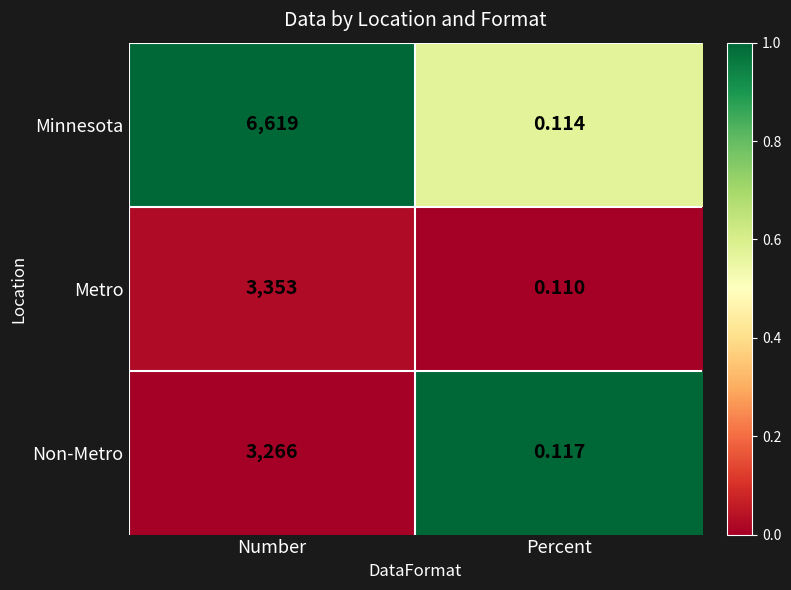

List the series in order of their peak value, highest first.

Minnesota, Metro, Non-Metro